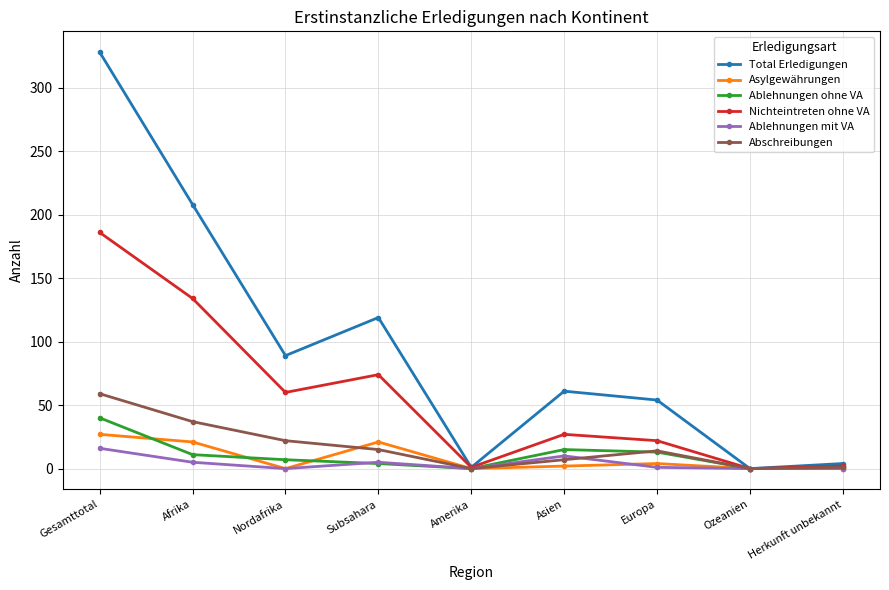

What is the value of the Total Erledigungen point at the 4th from the left?

119